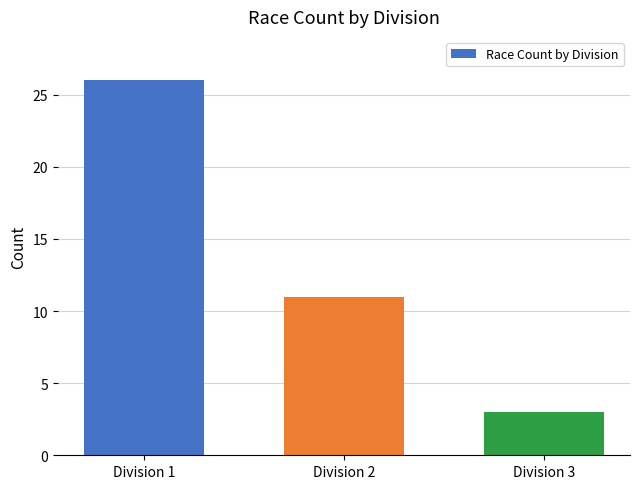

List the labels in order of value, largest first.

Division 1, Division 2, Division 3